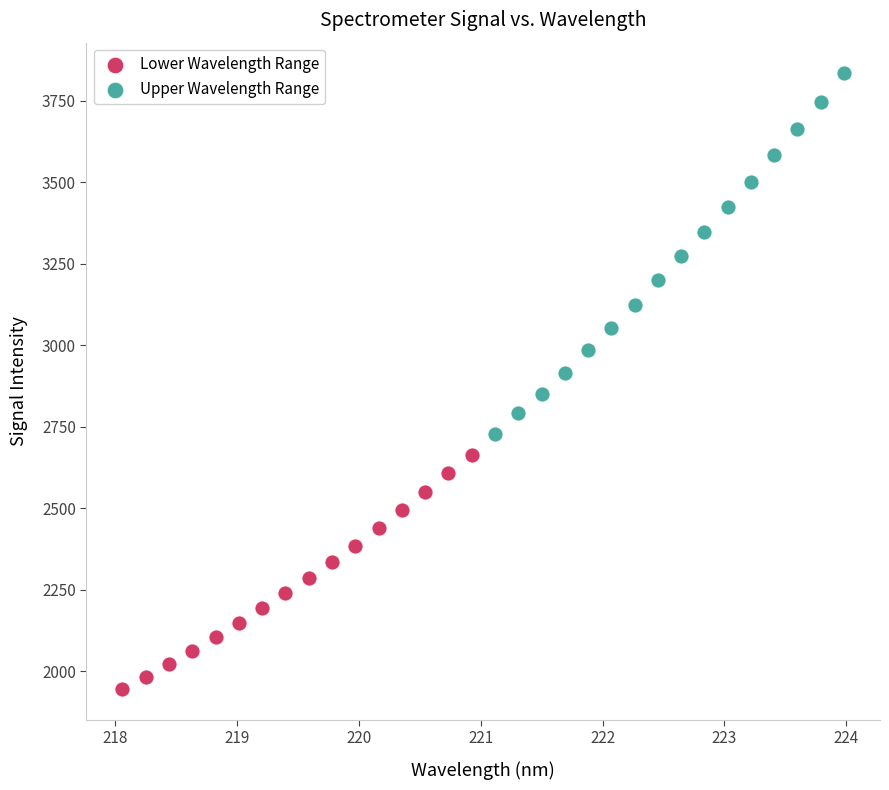

Which series has the largest Y range (max minus min)?

Upper Wavelength Range